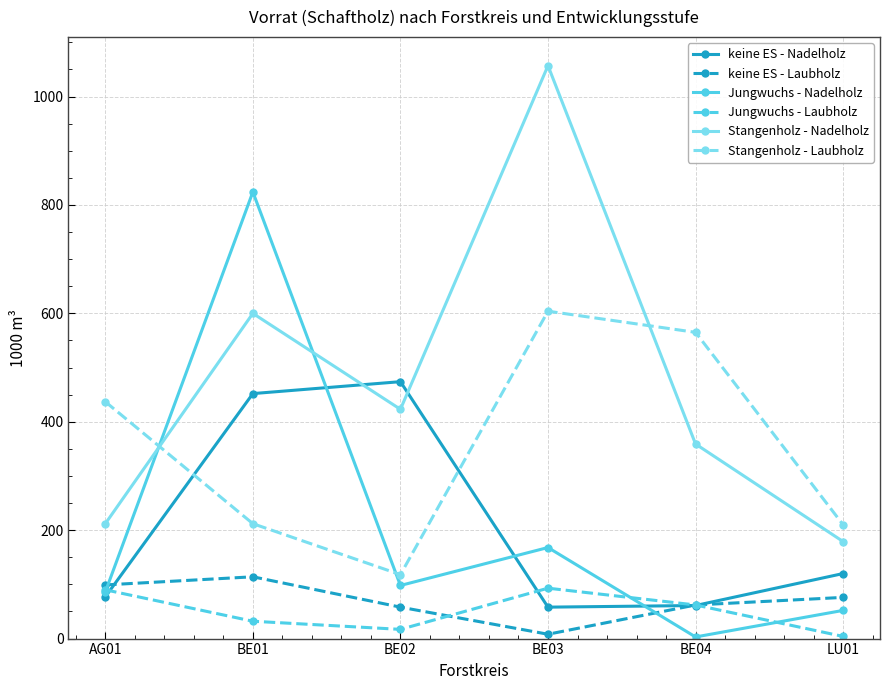

Which series changed the most between BE02 and BE04?

Stangenholz - Laubholz